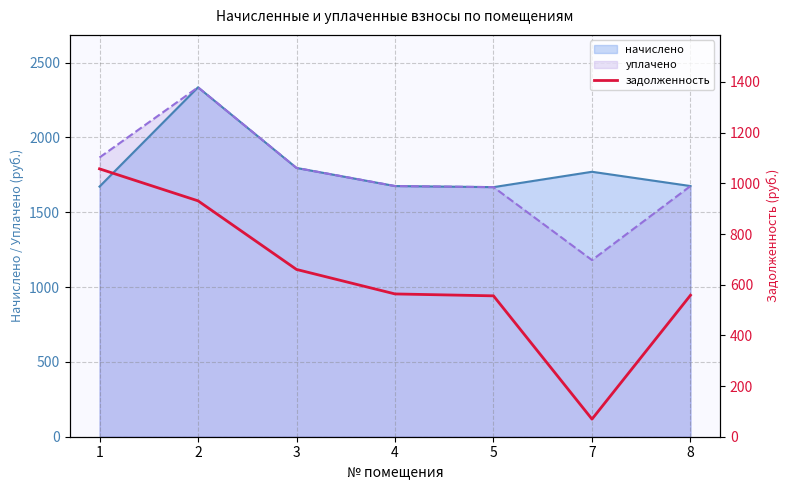

What is the minimum value for начислено?

1668.0